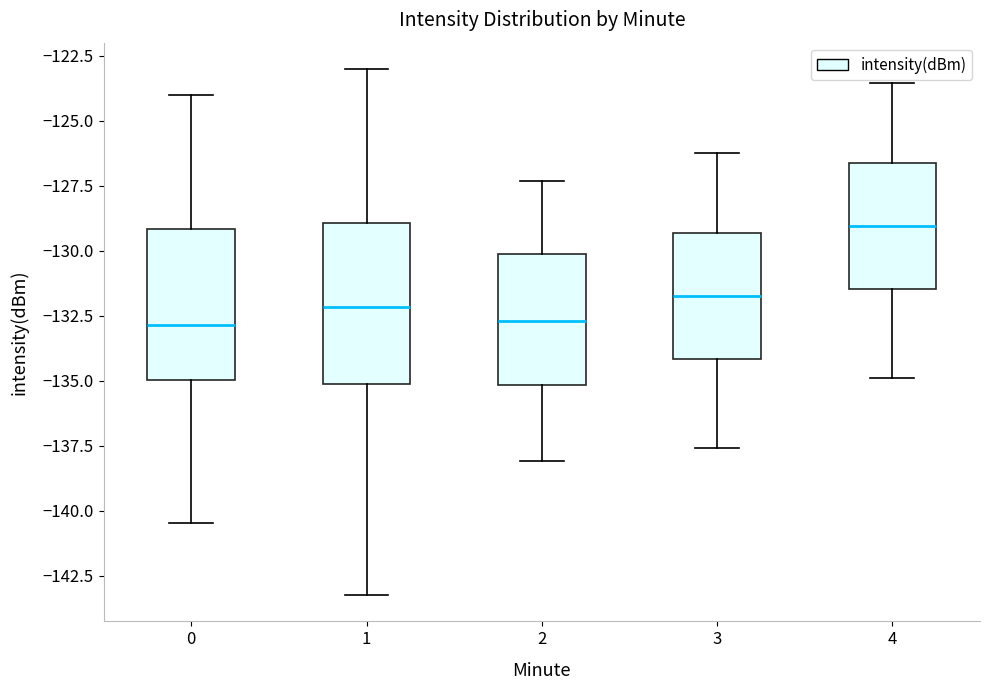

Reading left to right, read every box against the y-axis: the position of its median line, the range the box covers, and the ends of its whiskers. The values are not printed on the chart, so give them approximately, as read against the axis.

0: median -133.0, box -135.0 to -129.0, whiskers -140.5 to -124.0
1: median -132.0, box -135.0 to -129.0, whiskers -143.0 to -123.0
2: median -132.5, box -135.0 to -130.0, whiskers -138.0 to -127.5
3: median -131.5, box -134.0 to -129.5, whiskers -137.5 to -126.0
4: median -129.0, box -131.5 to -126.5, whiskers -135.0 to -123.5